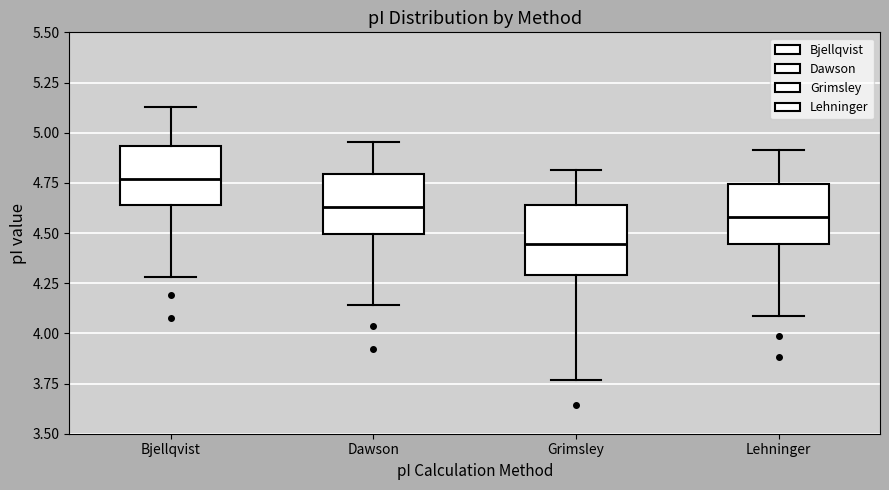

Reading left to right, read every box against the y-axis: the position of its median line, the range the box covers, and the ends of its whiskers. The values are not printed on the chart, so give them approximately, as read against the axis.

Bjellqvist: median 4.75, box 4.65 to 4.95, whiskers 4.30 to 5.15
Dawson: median 4.65, box 4.50 to 4.80, whiskers 4.15 to 4.95
Grimsley: median 4.45, box 4.30 to 4.65, whiskers 3.75 to 4.80
Lehninger: median 4.60, box 4.45 to 4.75, whiskers 4.10 to 4.90